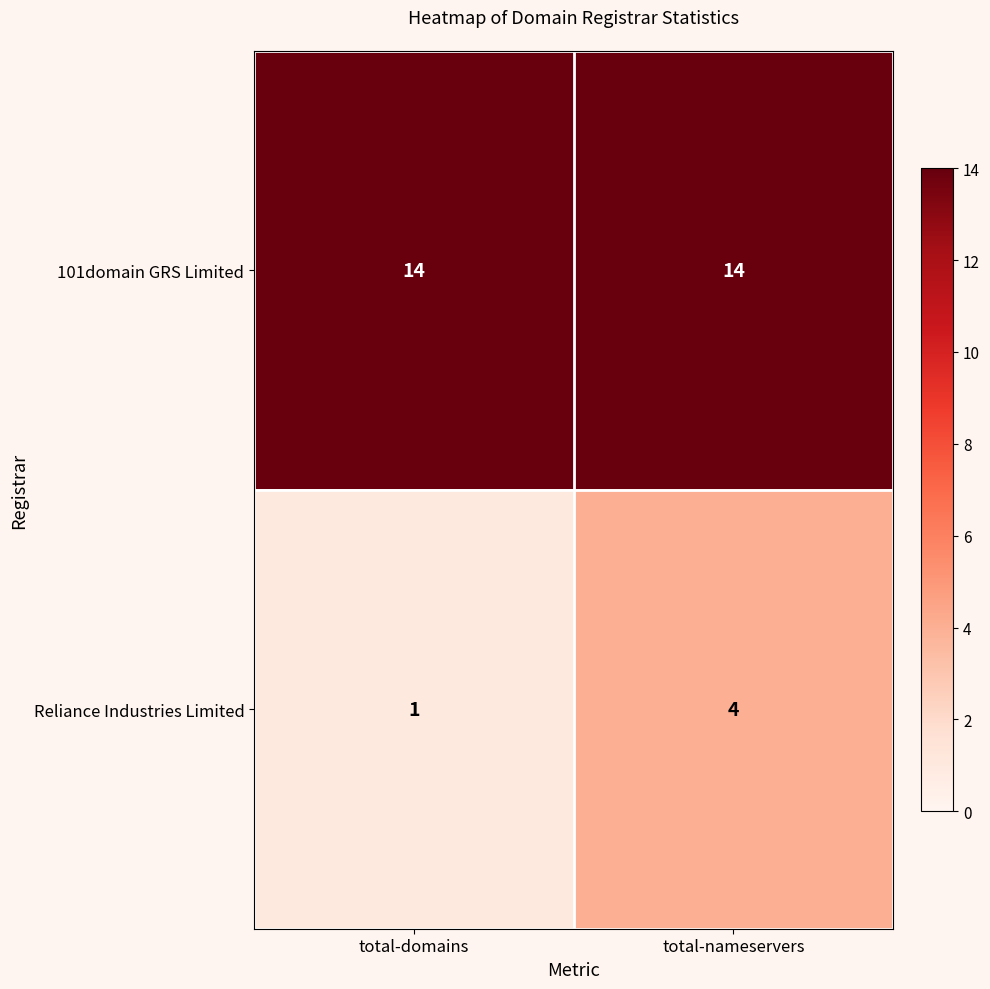

At which category is the sum across all series the highest?

total-nameservers